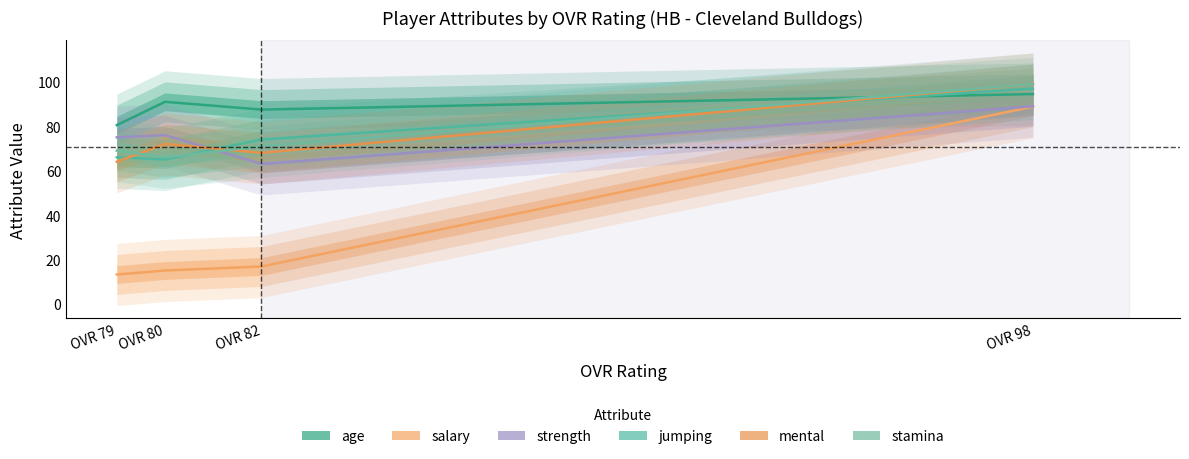

Reading left to right, list all the values displayed in this chart.

age: 80.5	91.0	87.5	94.5
salary: 13.2	15.0	16.8	88.8
strength: 75.0	76.0	63.0	89.0
jumping: 66.0	65.0	74.0	97.0
mental: 64.0	72.0	68.0	99.0
stamina: 69.0	66.0	71.0	99.0